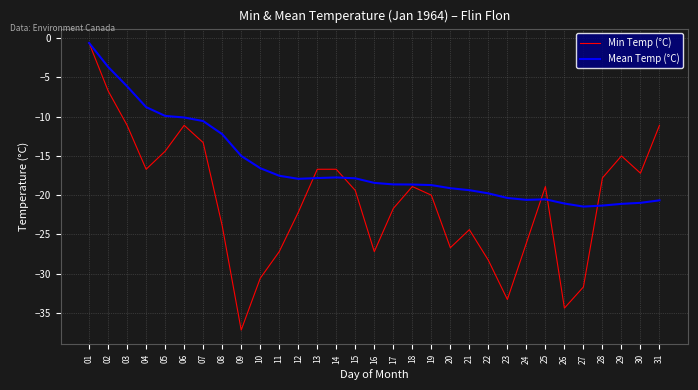

At 31, list the series in order from smallest to largest.

Mean Temp (°C), Min Temp (°C)